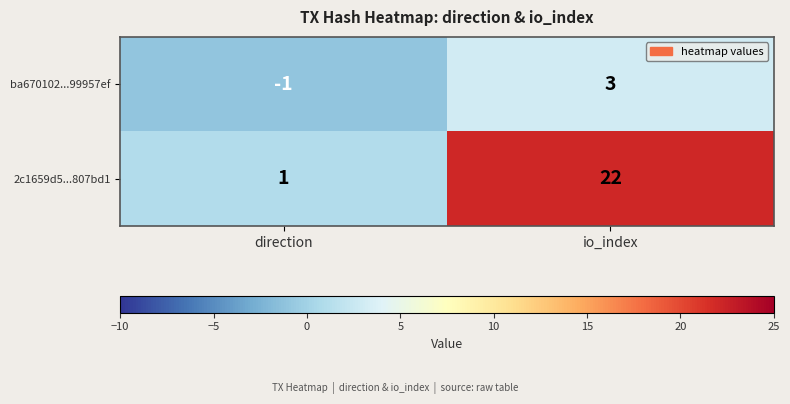

The ba670102...99957ef series shows 3 at io_index. True or false?

True